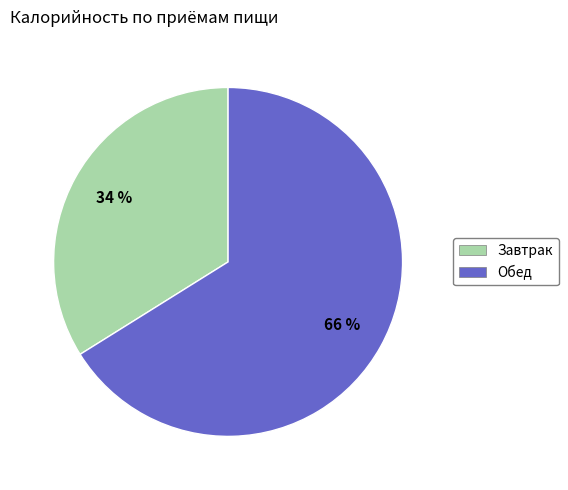

How many segments does this pie chart have?

2